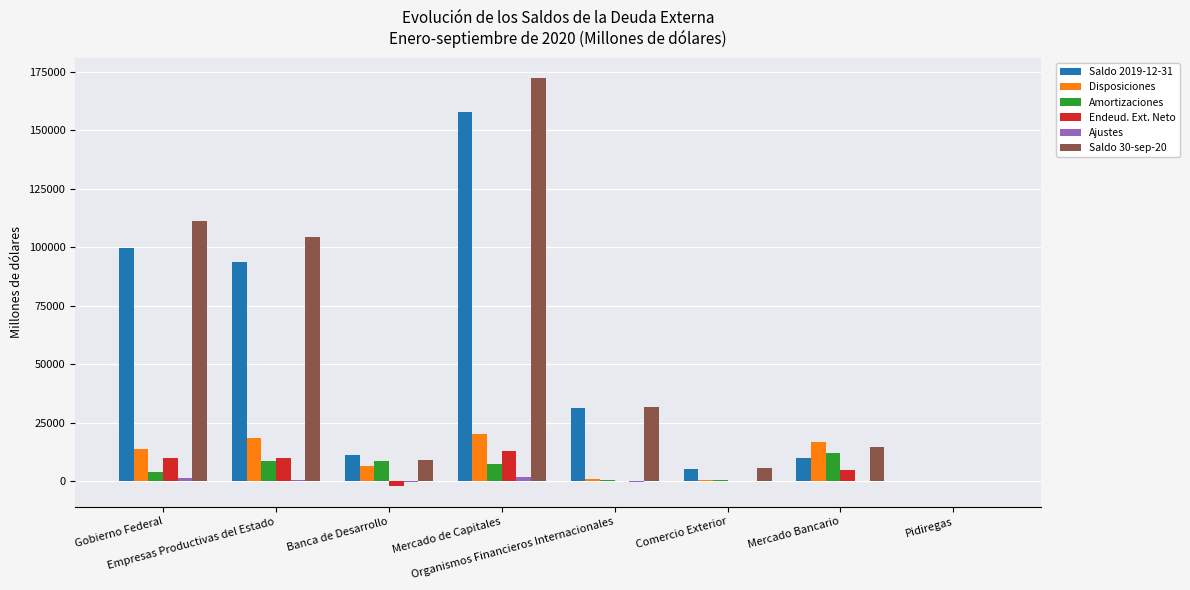

How many values in the Endeud. Ext. Neto series exceed 4760?

4